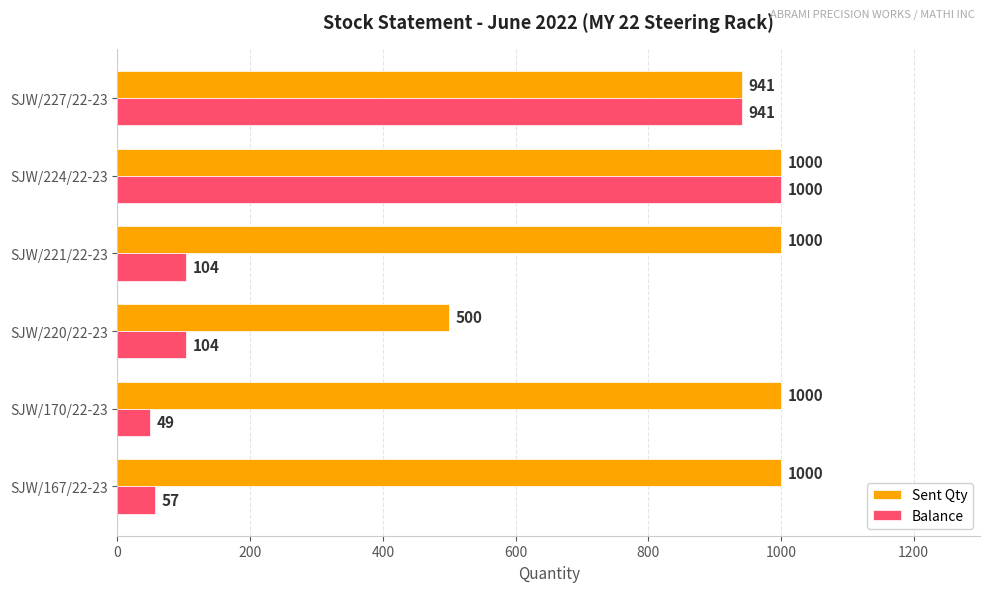

The Sent Qty series shows 1722 at SJW/167/22-23. True or false?

False